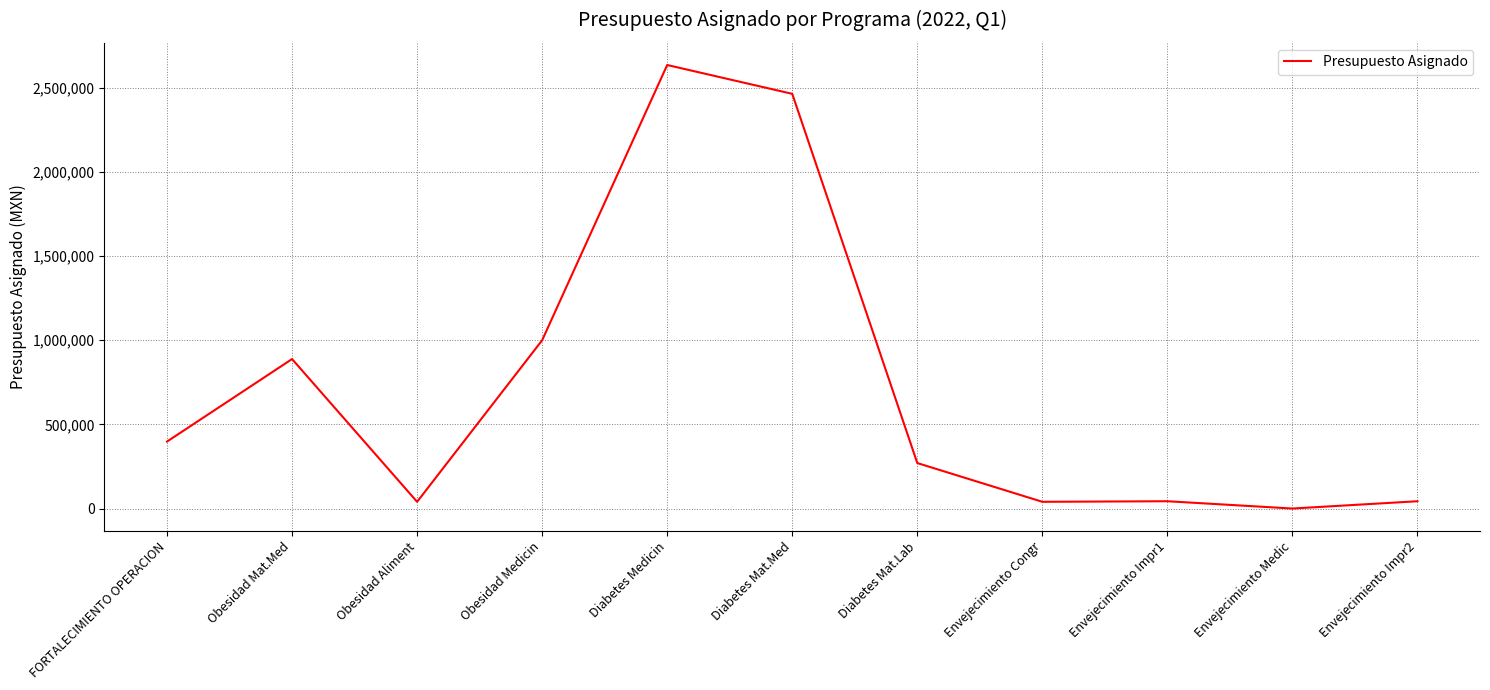

Does the chart display data point markers on the line(s)?

No